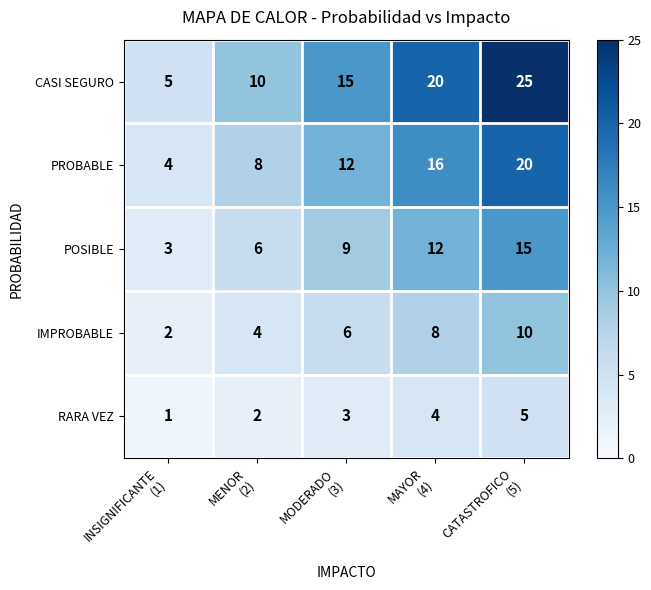

What is the minimum value for CASI SEGURO?

5